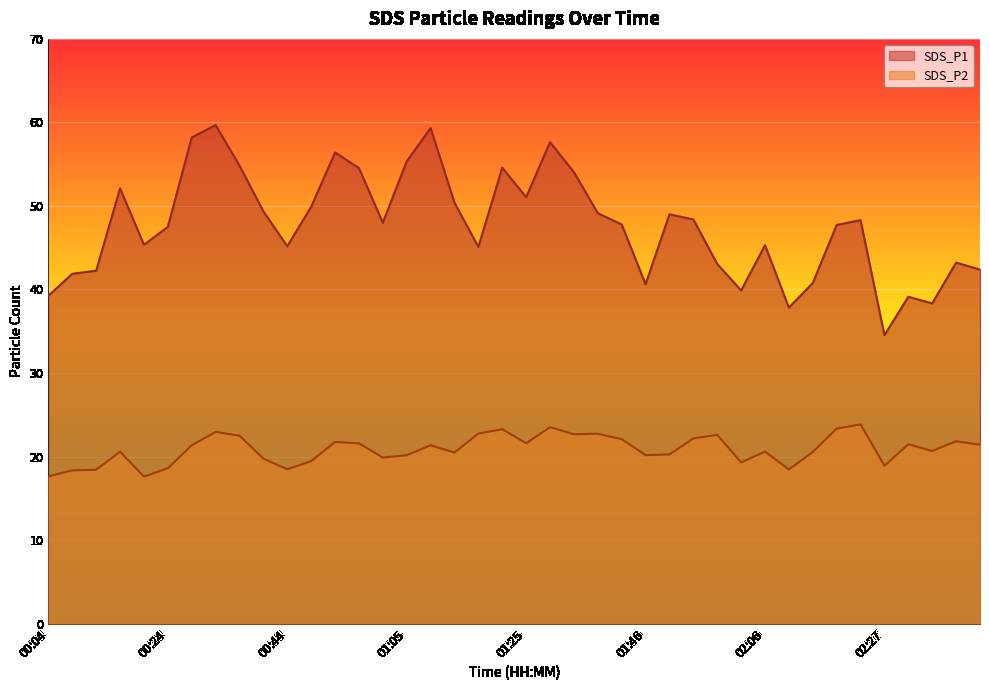

True or false: SDS_P2 has more than 0 points higher than both neighbors.

True